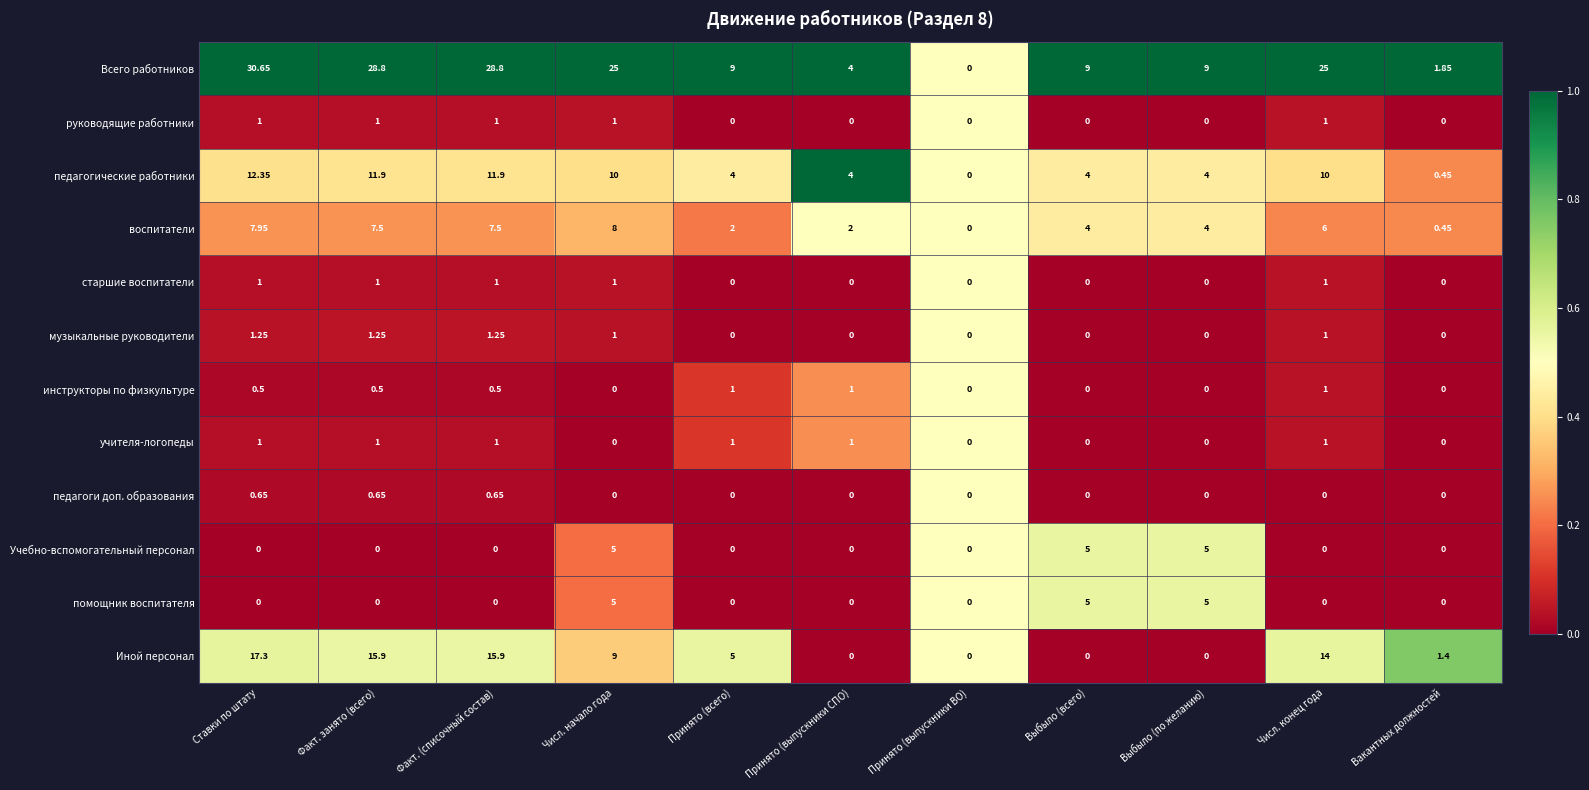

At which category does the chart reach its peak across all series?

Ставки по штату